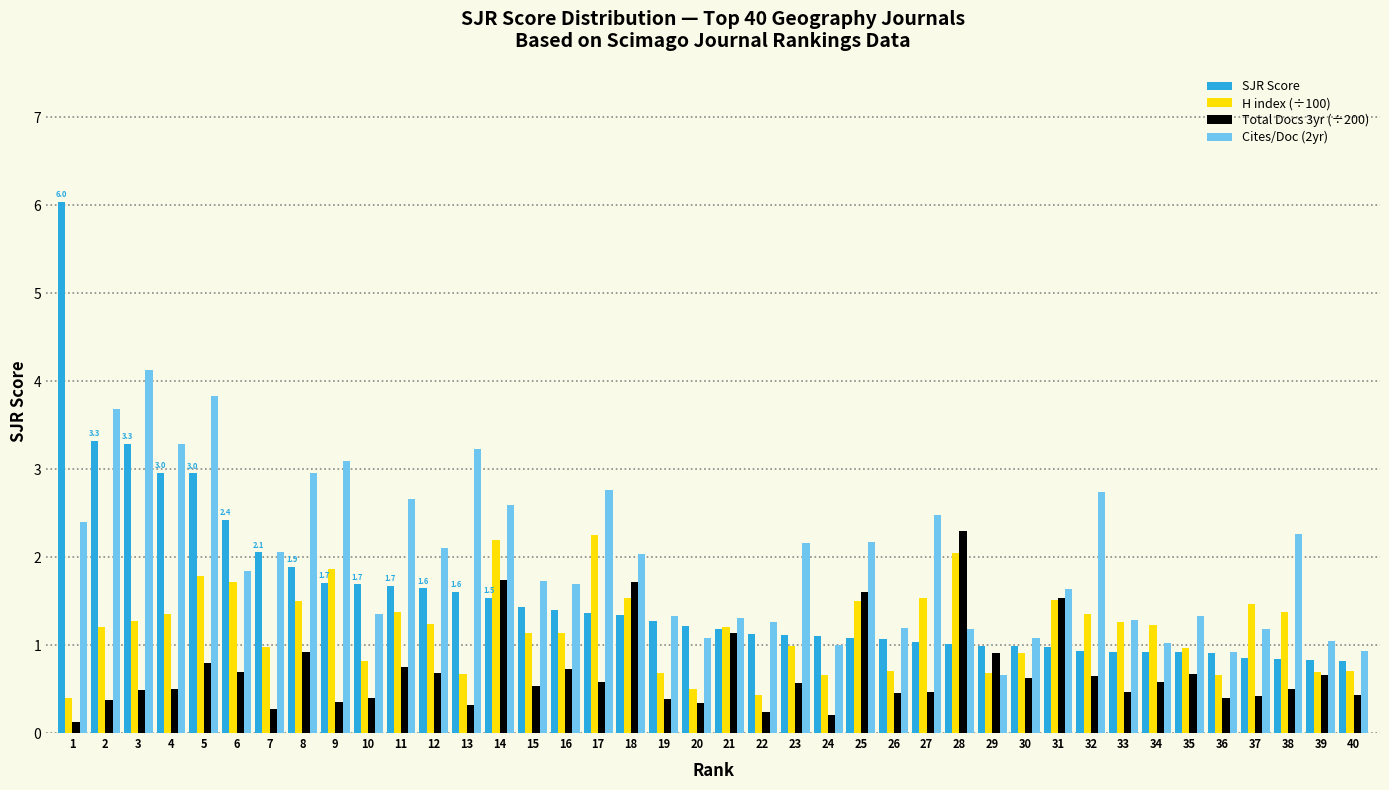

What is the total value across all series at 24?

3.0